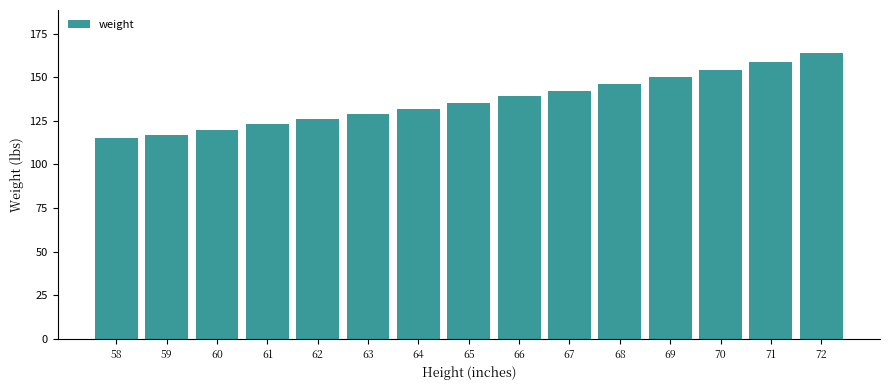

What is the value of the 9th bar from the left?

139